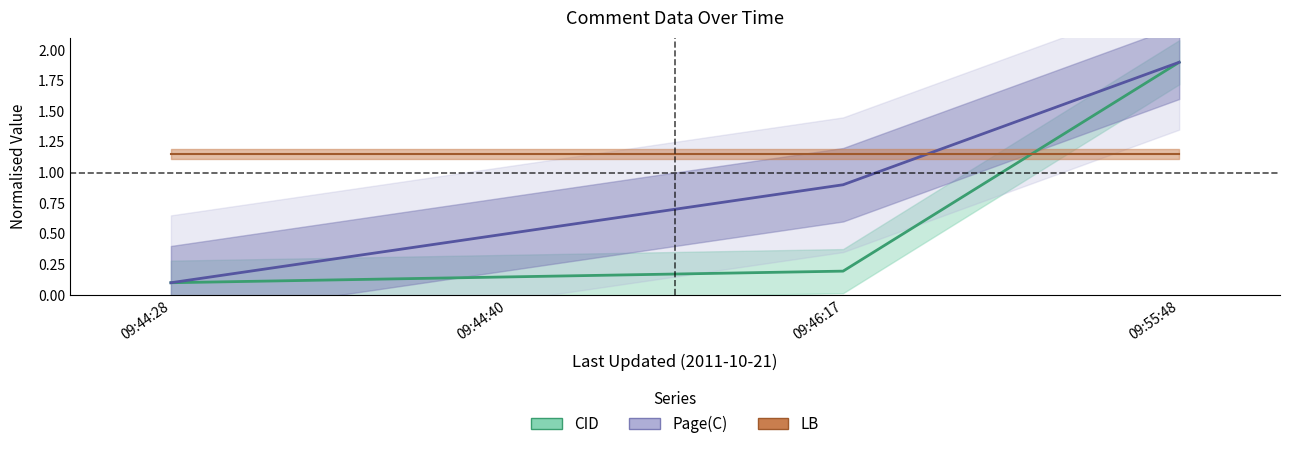

How many categories are shown in the chart?

4